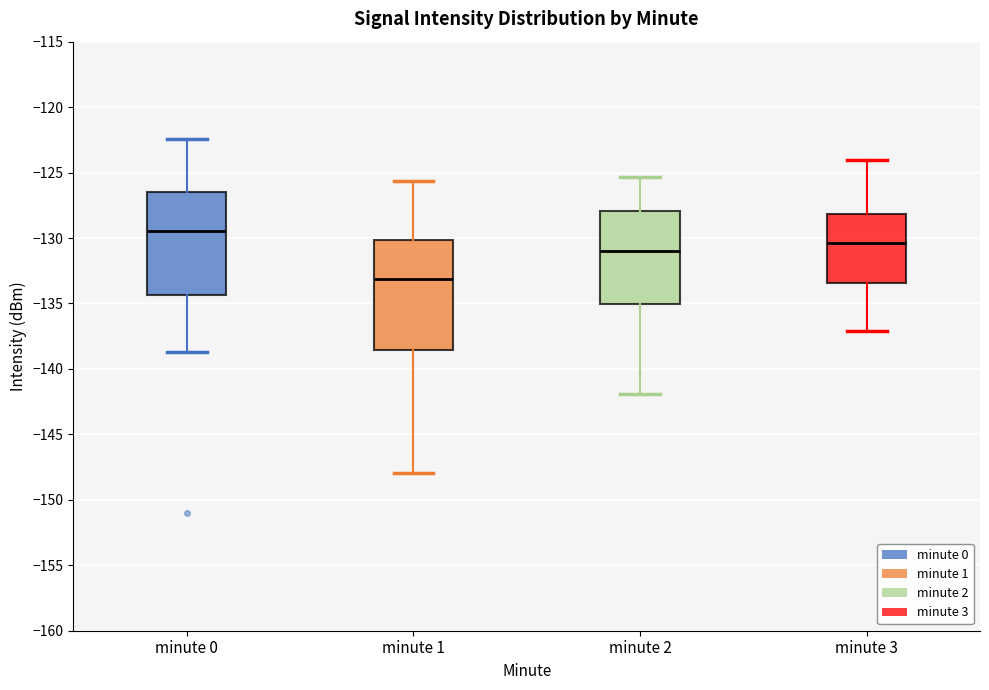

Reading left to right, read every box against the y-axis: the position of its median line, the range the box covers, and the ends of its whiskers. The values are not printed on the chart, so give them approximately, as read against the axis.

minute 0: median -129.5, box -134.5 to -126.5, whiskers -138.5 to -122.5
minute 1: median -133.0, box -138.5 to -130.0, whiskers -148.0 to -125.5
minute 2: median -131.0, box -135.0 to -128.0, whiskers -142.0 to -125.5
minute 3: median -130.5, box -133.5 to -128.0, whiskers -137.0 to -124.0